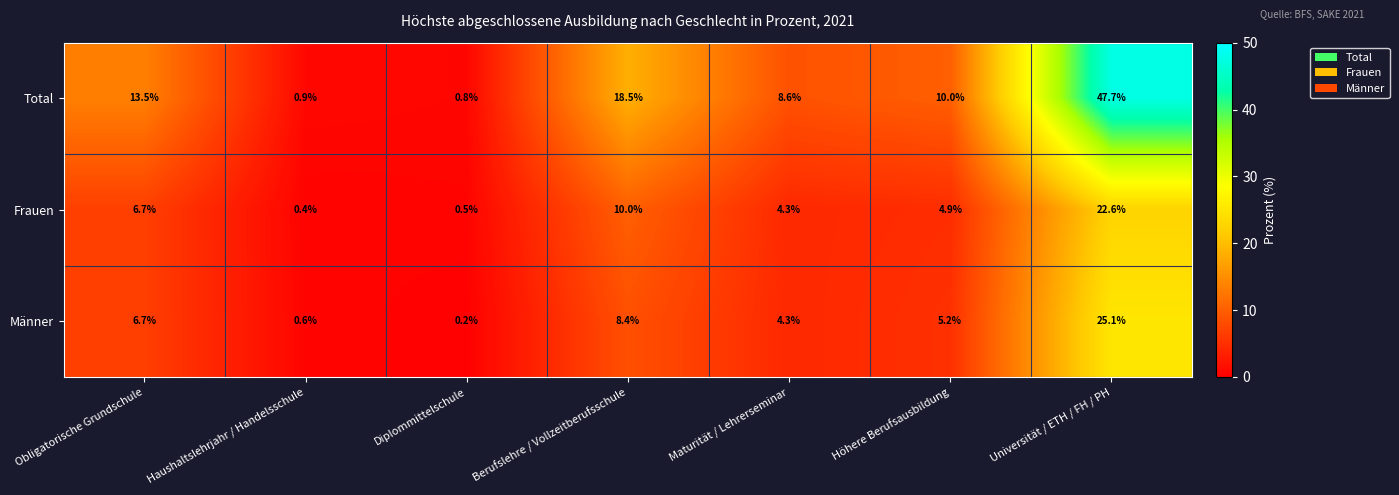

List the series in order of their peak value, highest first.

Total, Männer, Frauen